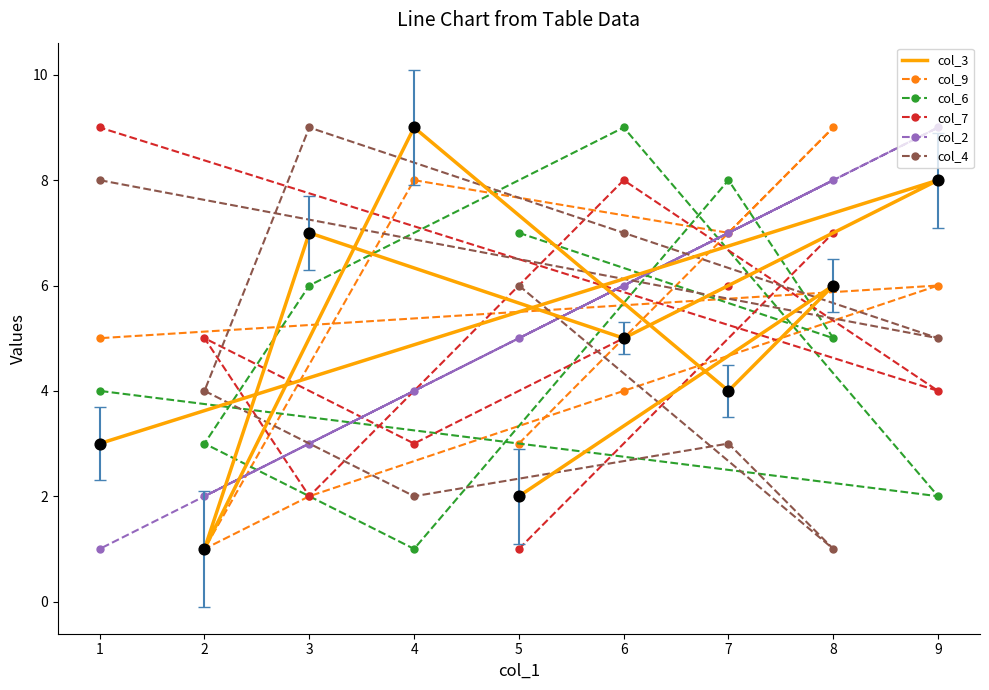

What are all the series names shown in the legend?

col_3, col_9, col_6, col_7, col_2, col_4